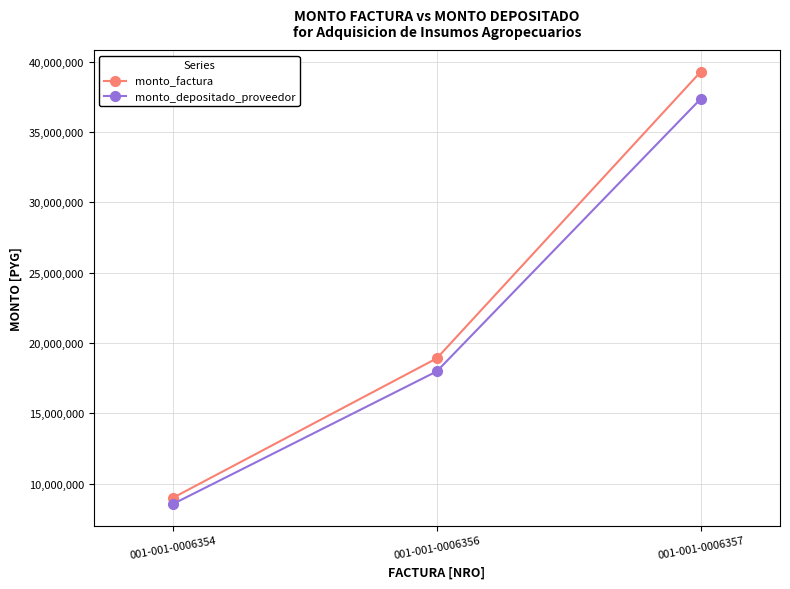

What is the sum of the monto_depositado_proveedor values at 001-001-0006354 and 001-001-0006357?

45913403